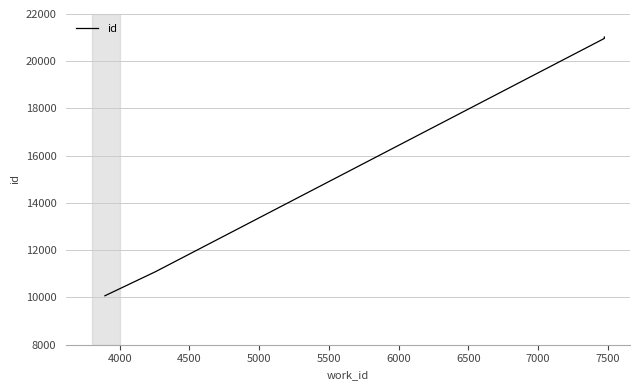

The value at 5000 is 27318. True or false?

False